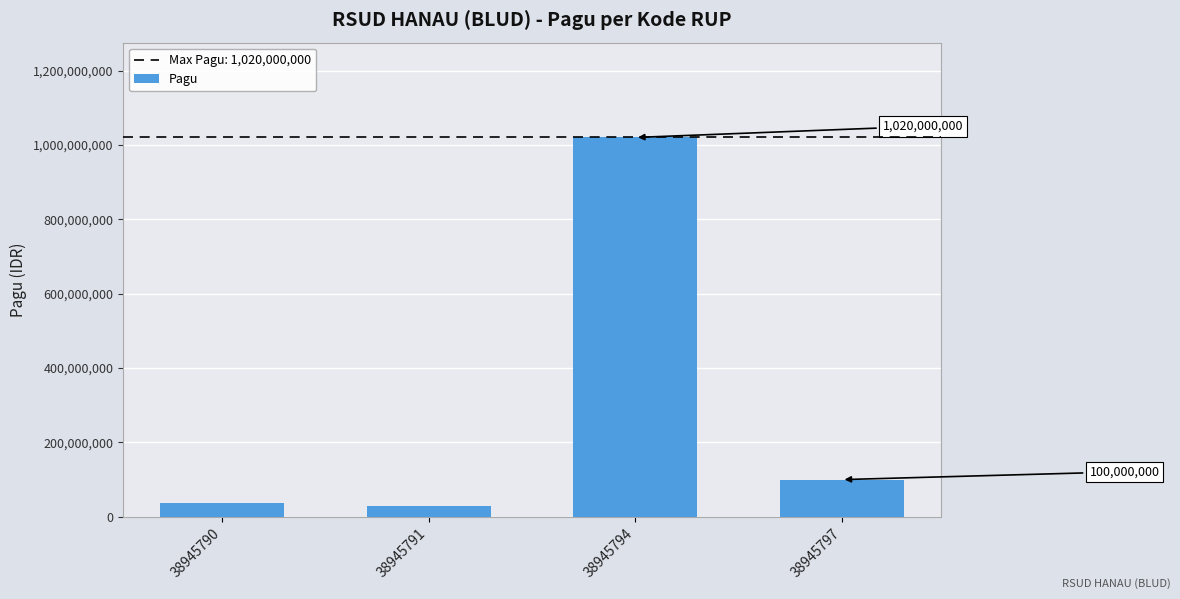

Reading right to left, transcribe all the data shown in this chart.

100000000	1020000000	30000000	36000000